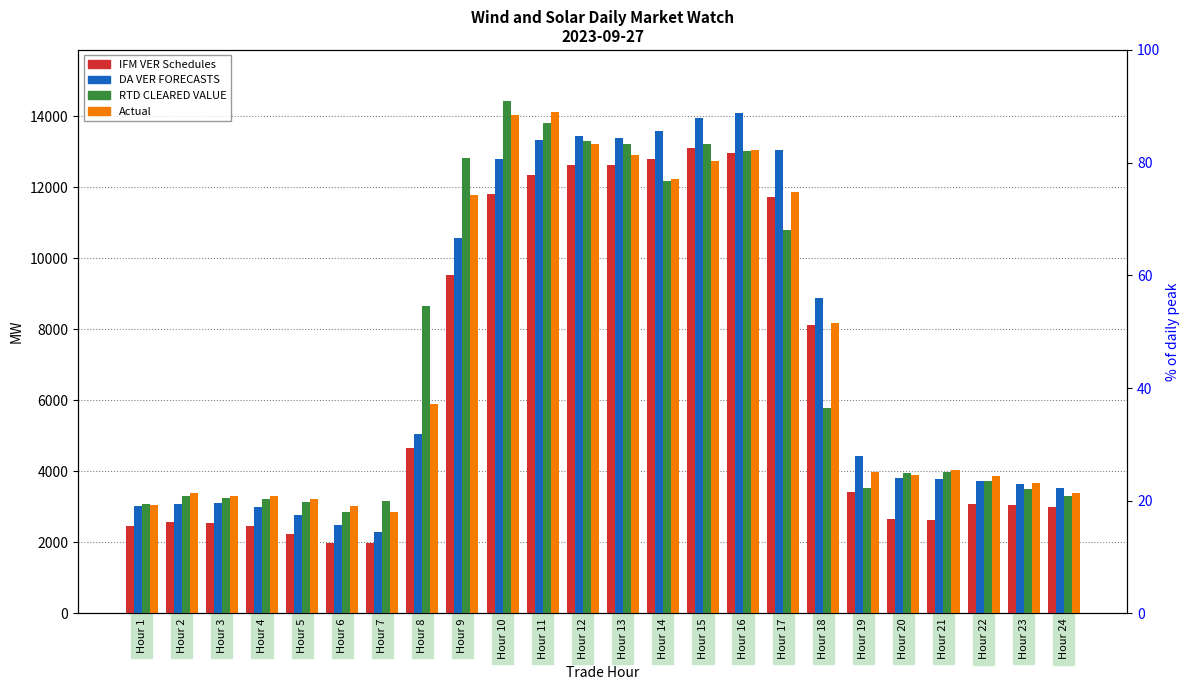

What is the minimum value shown in the chart?

1977.9